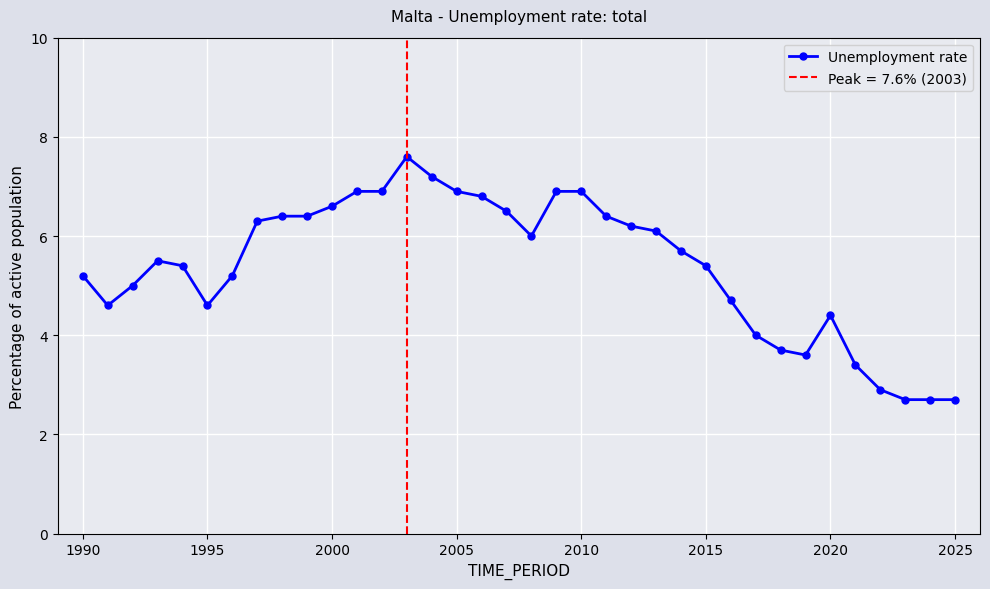

Is this an area chart (filled region under the line)?

No